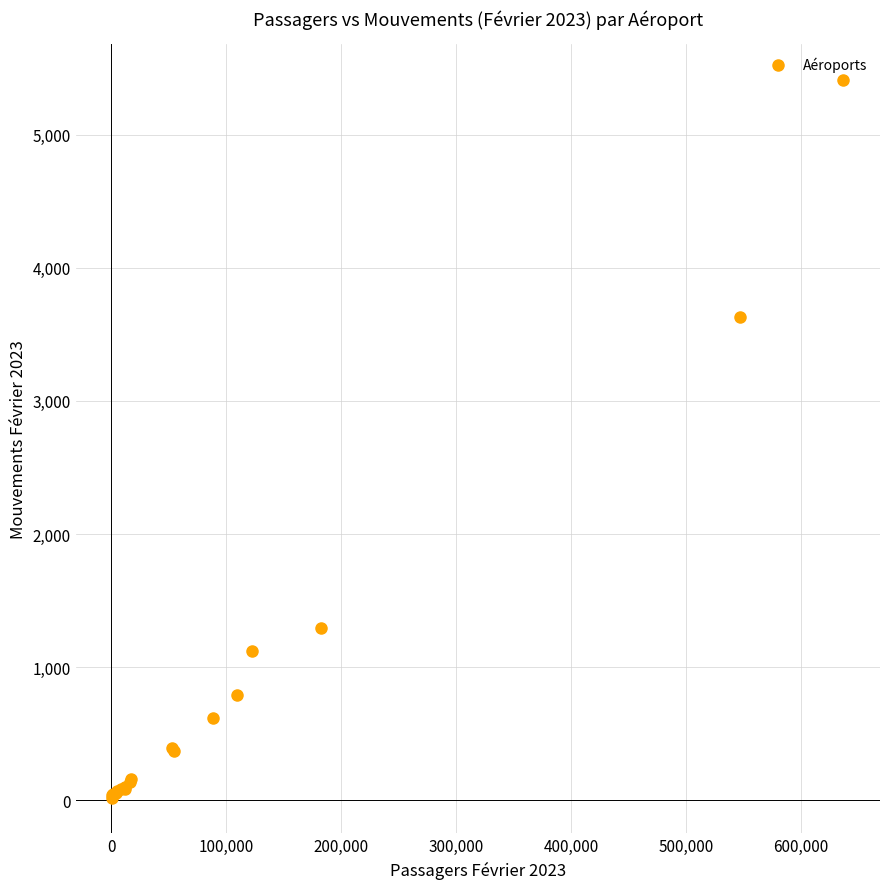

What Y value in the scatter plot is closest to 2715?

3627